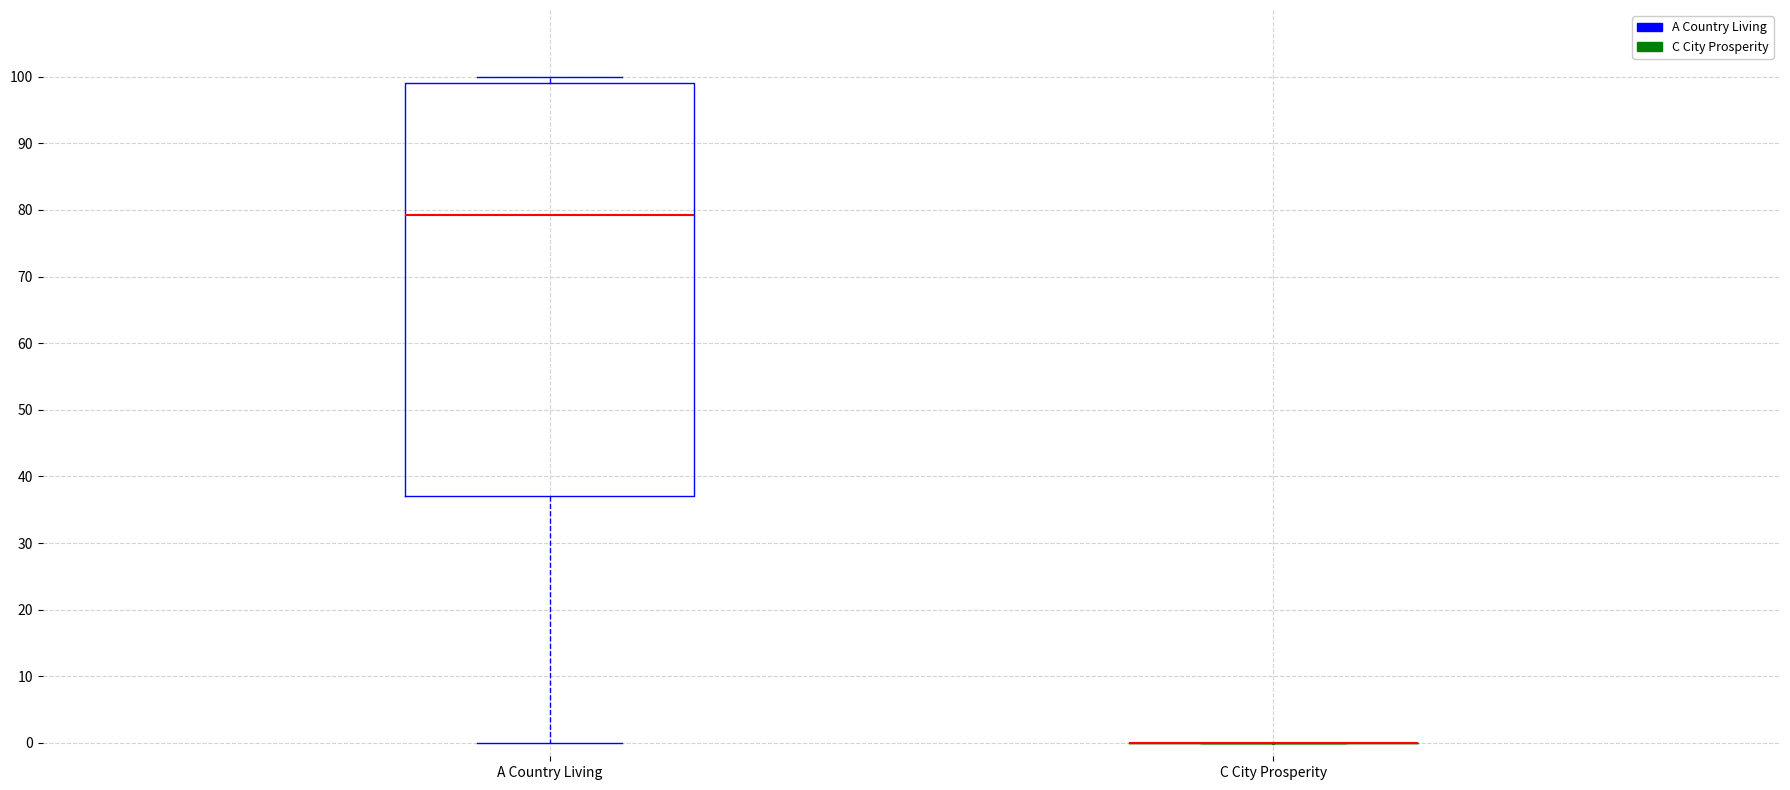

Reading left to right, transcribe this box plot: for each box, give where its median line is, the range the box spans, and where its two whiskers end, as read against the y-axis. The values are not printed on the chart, so give them approximately, as read against the axis.

A Country Living: median 79, box 37 to 99, whiskers 0 to 100
C City Prosperity: box collapsed to a line at 0, whiskers 0 to 0